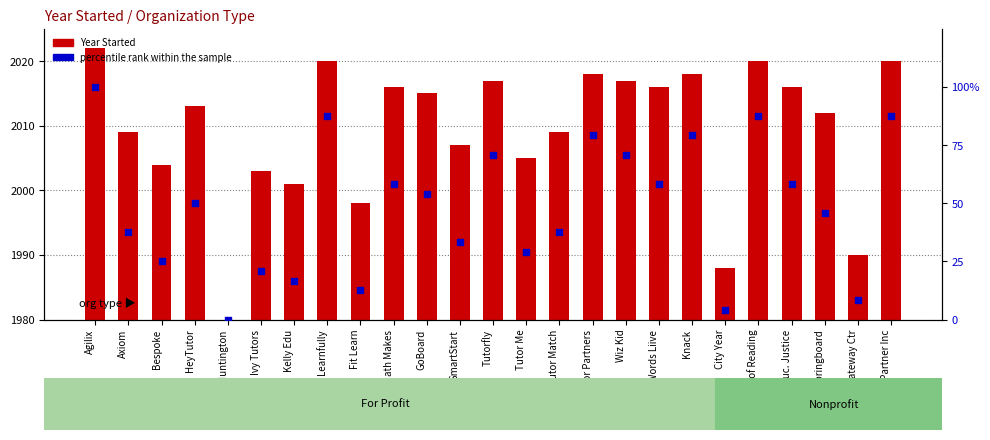

At which category is the sum across all series the highest?

Agilix